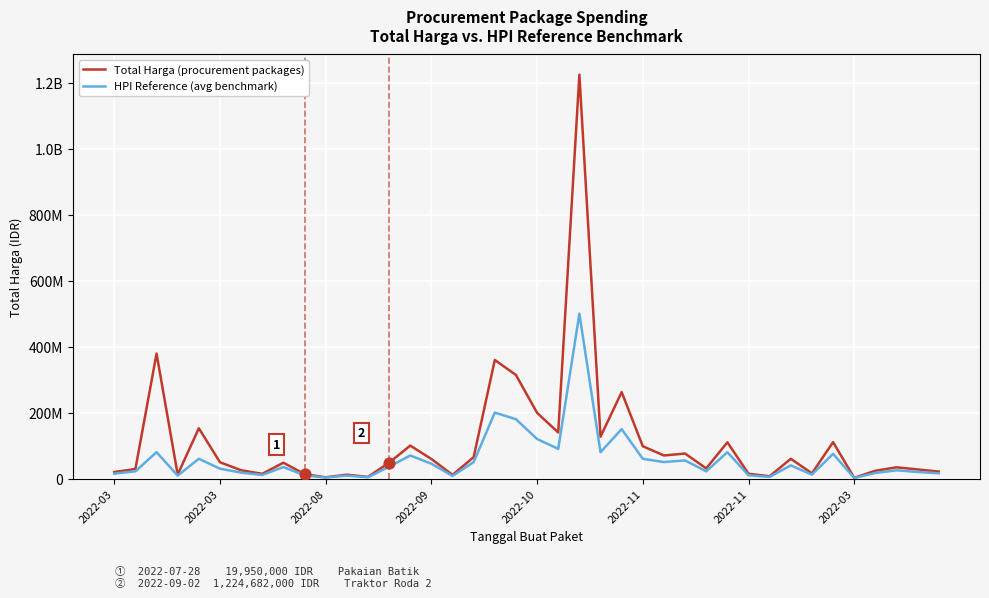

What are all the series names shown in the legend?

Total Harga (procurement packages), HPI Reference (avg benchmark)